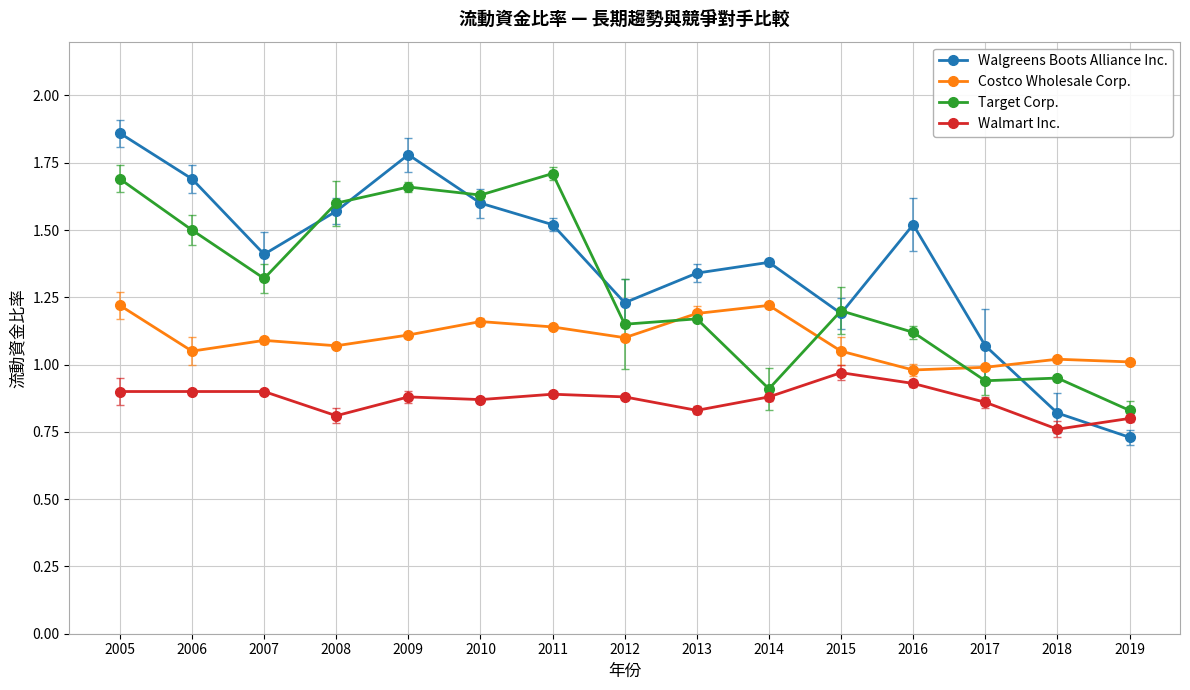

What is the sum of all Target Corp. values?

19.4